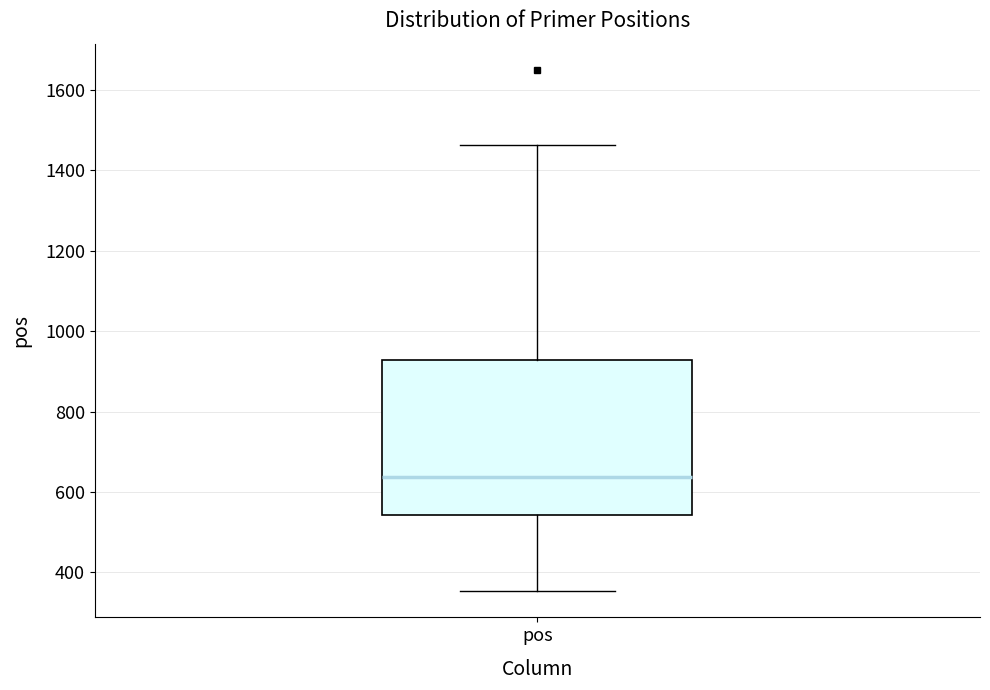

Where does the median line of the box for pos sit on the y-axis? The values are not printed on the chart, so give them approximately, as read against the axis.

640